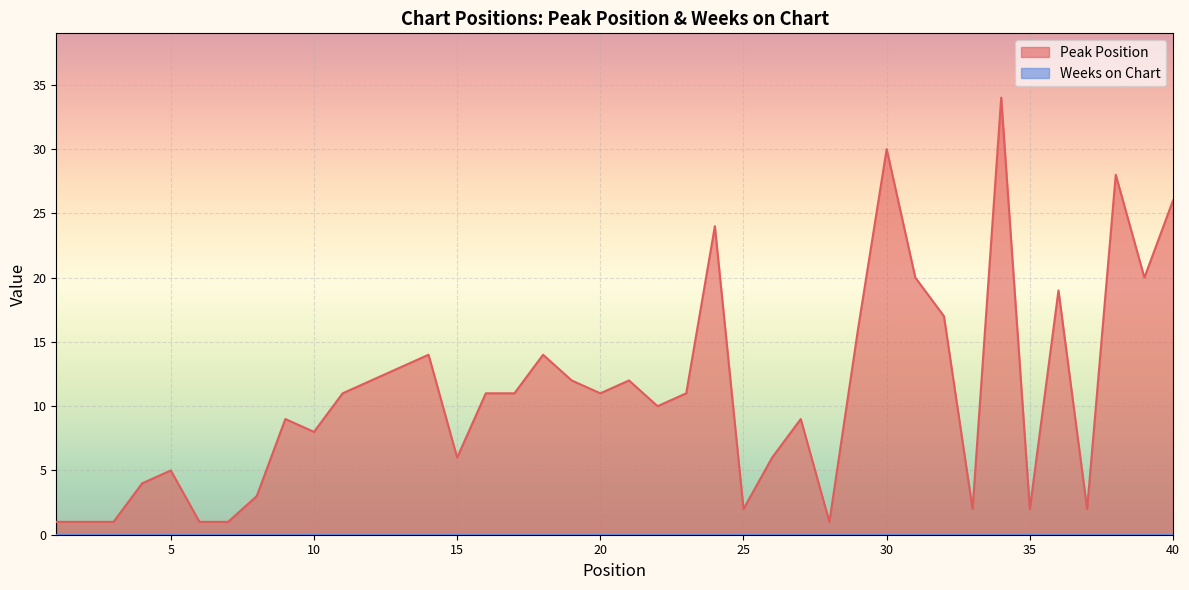

What is the sum of the values at 18 and 35?

16